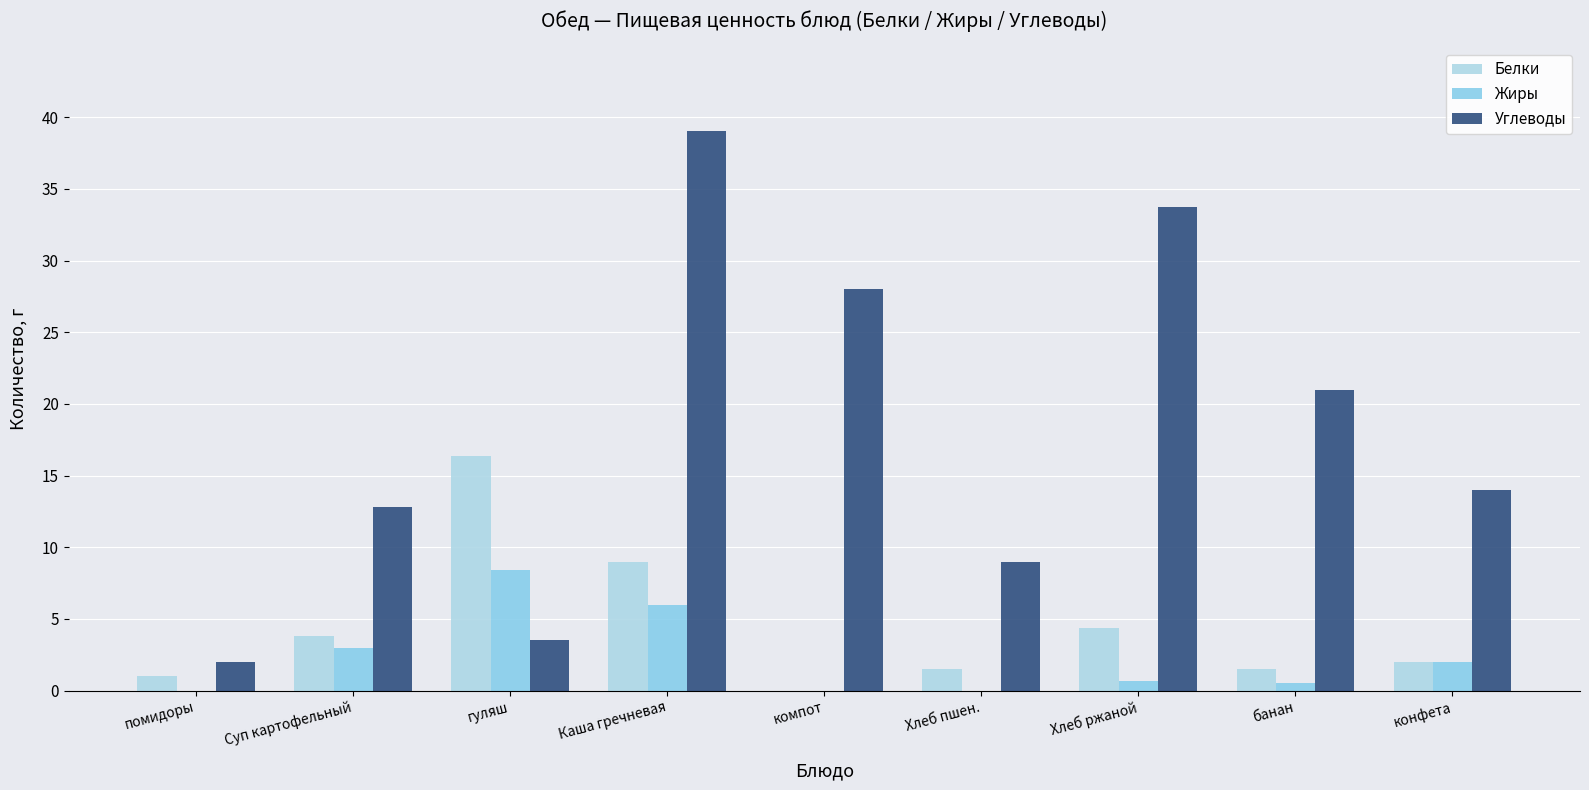

Which series has the largest total across all categories?

Углеводы